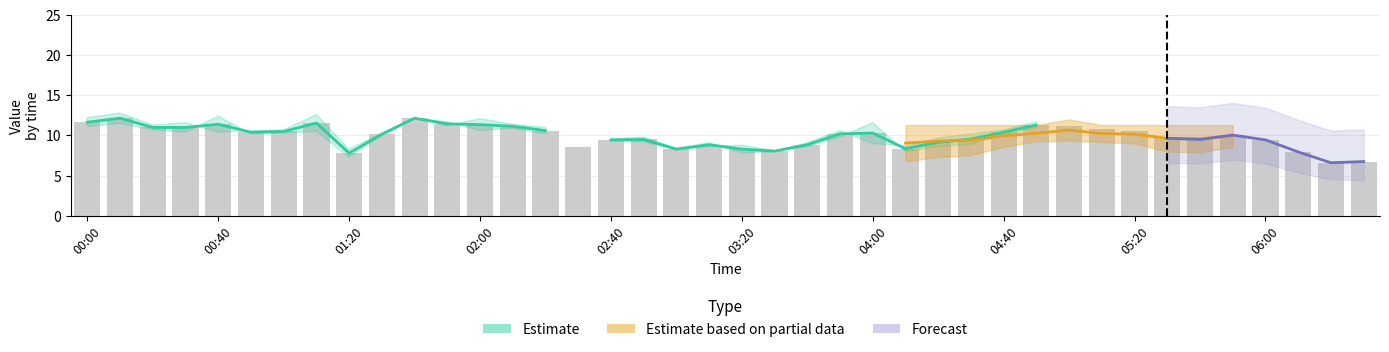

Read the value at 1.

11.5